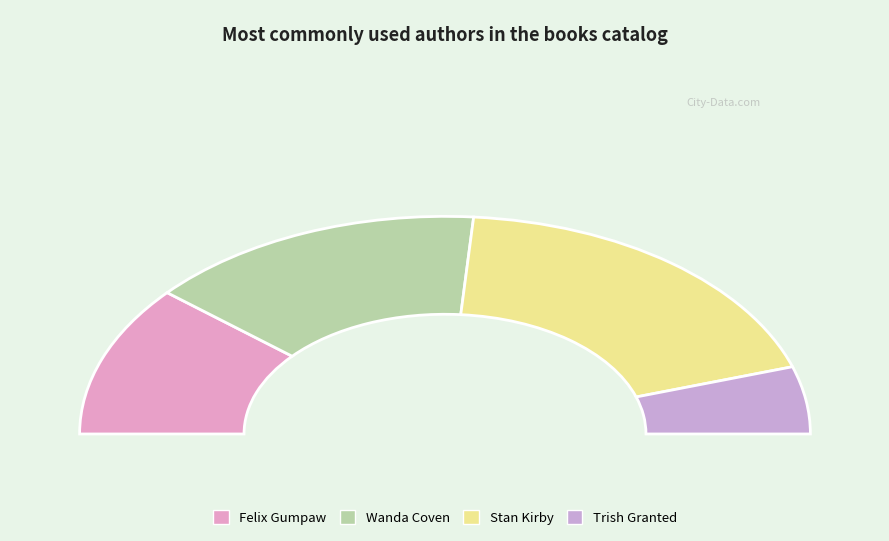

To the nearest percent, what is the combined percentage of Trish Granted (171812384) and Stan Kirby (83395156)?

48%